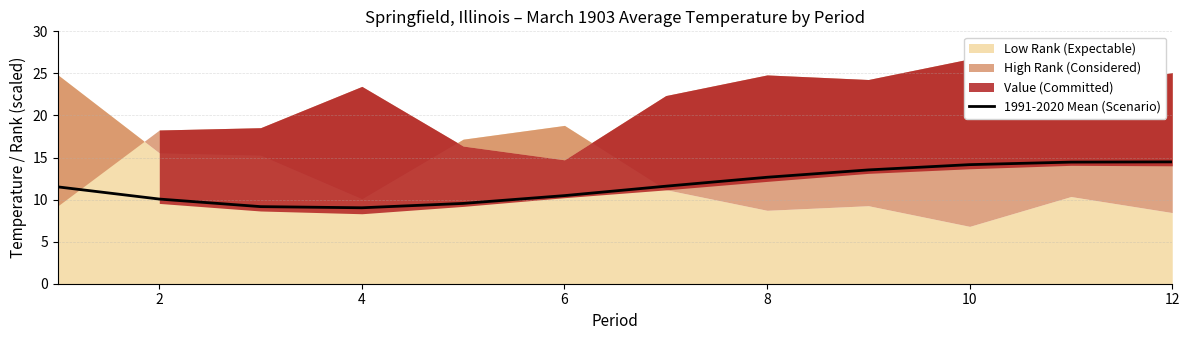

True or false: 1991-2020 Mean (Scenario) has a value of 14.2 at 10.

True